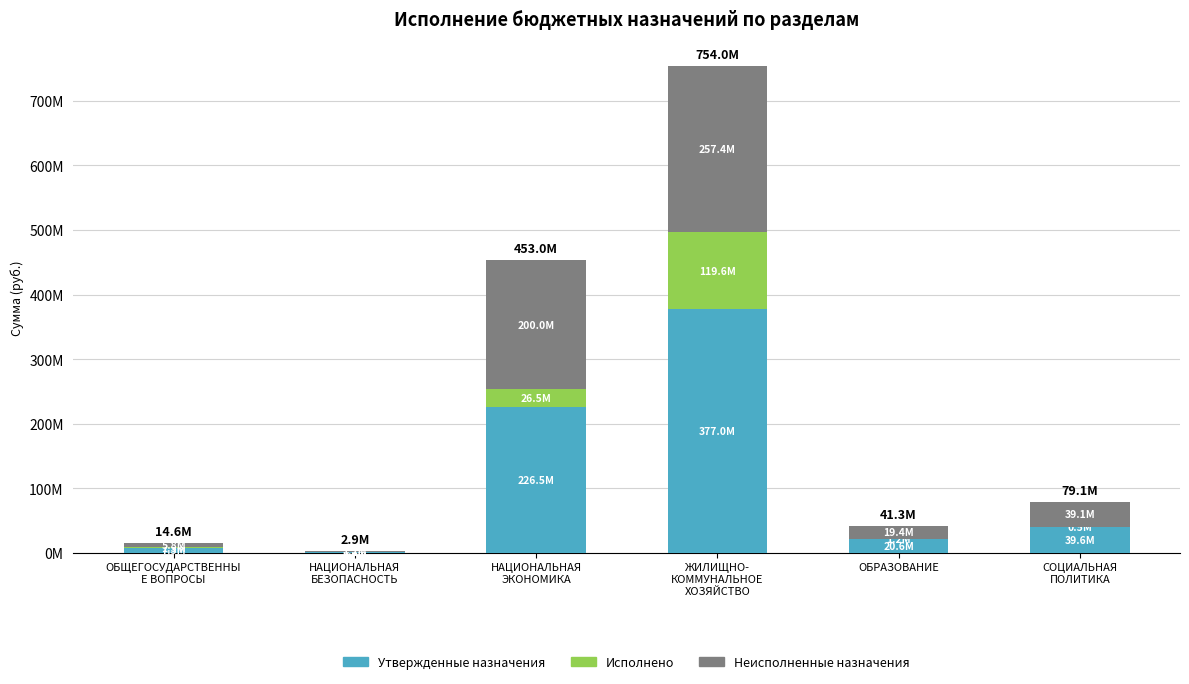

Where is Утвержденные назначения nearest to the value 189211939?

НАЦИОНАЛЬНАЯ
ЭКОНОМИКА